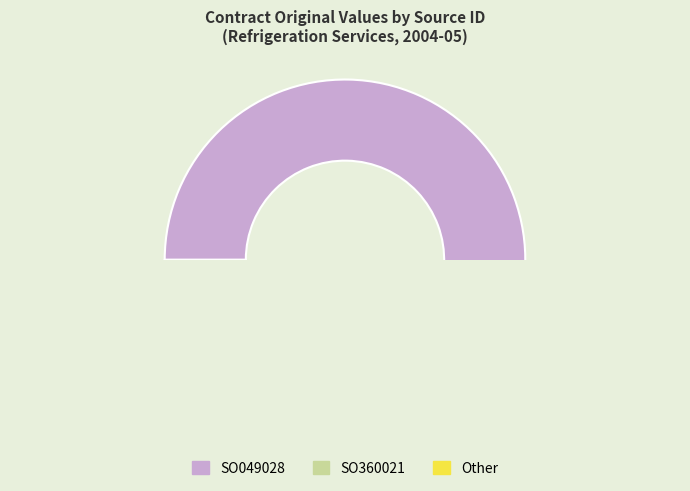

What is the smallest slice in the pie chart?

SO360021